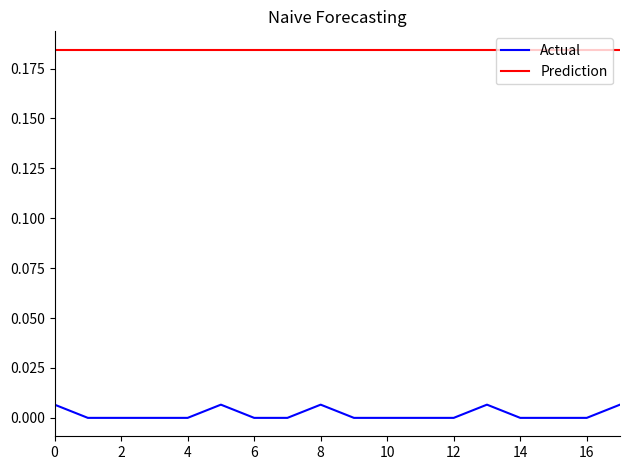

True or false: Actual has a value of 0.0 at 10.

True